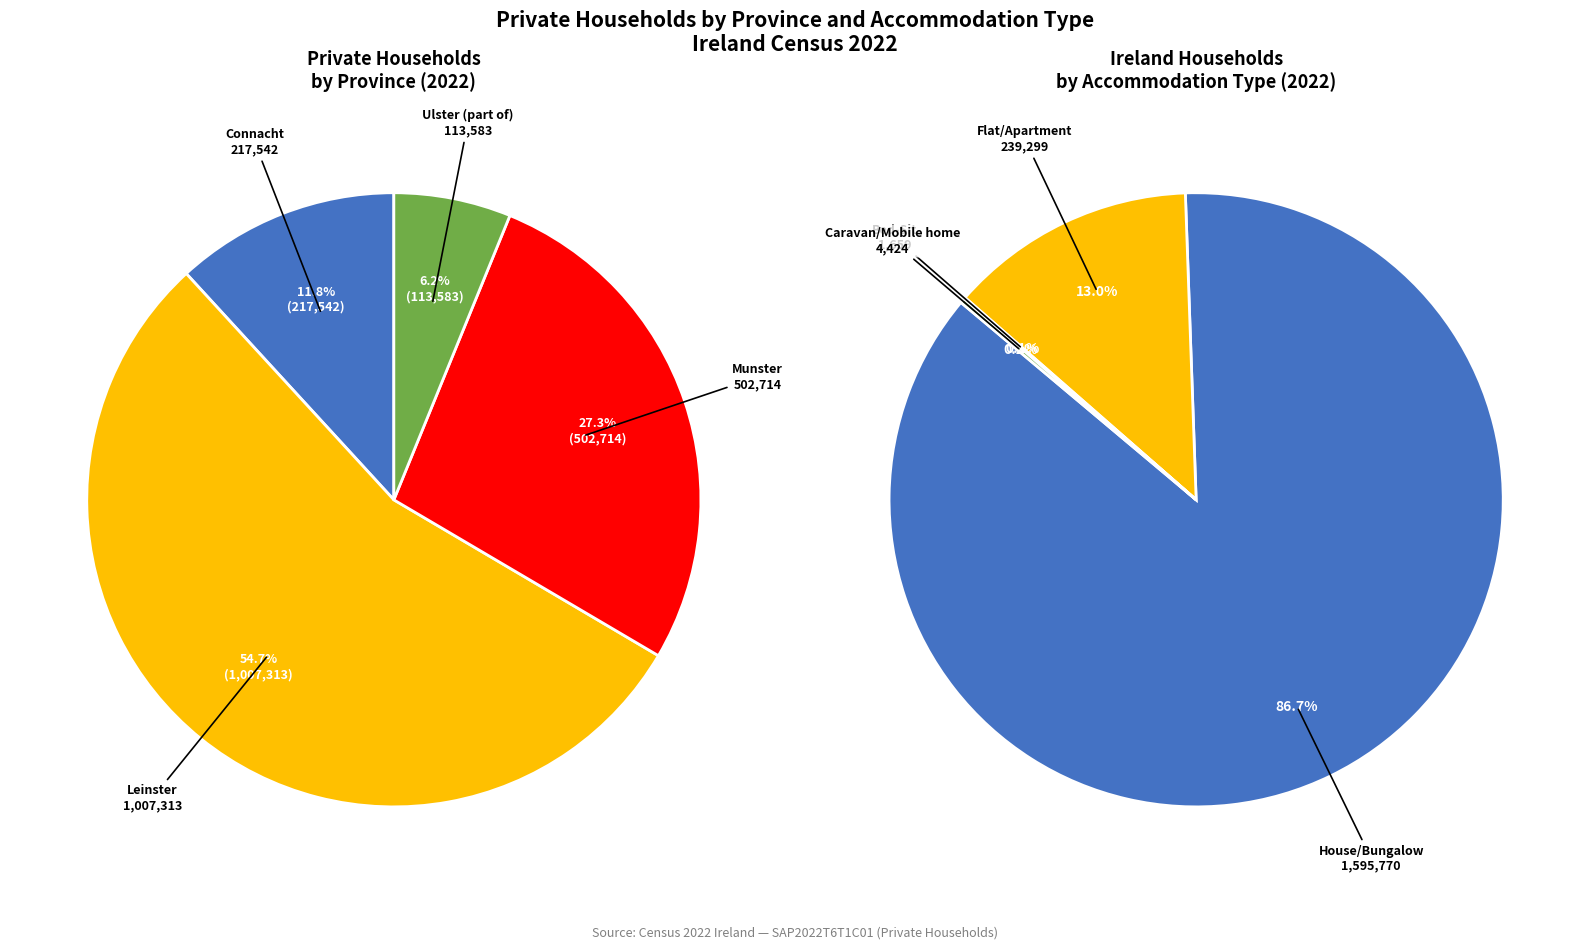

What percentage is NOT represented by Leinster Bed-Sit?

99.9%